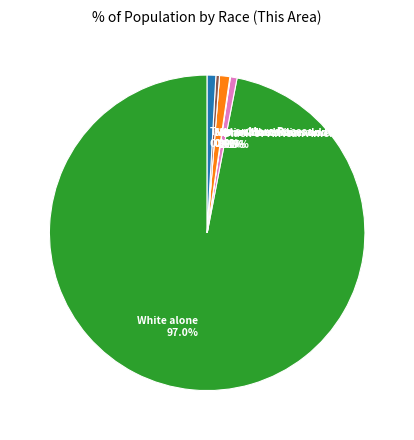

To the nearest percent, what is the difference between the Native Hawaiian and Other Pacific and Asian alone slice percentages?

1%